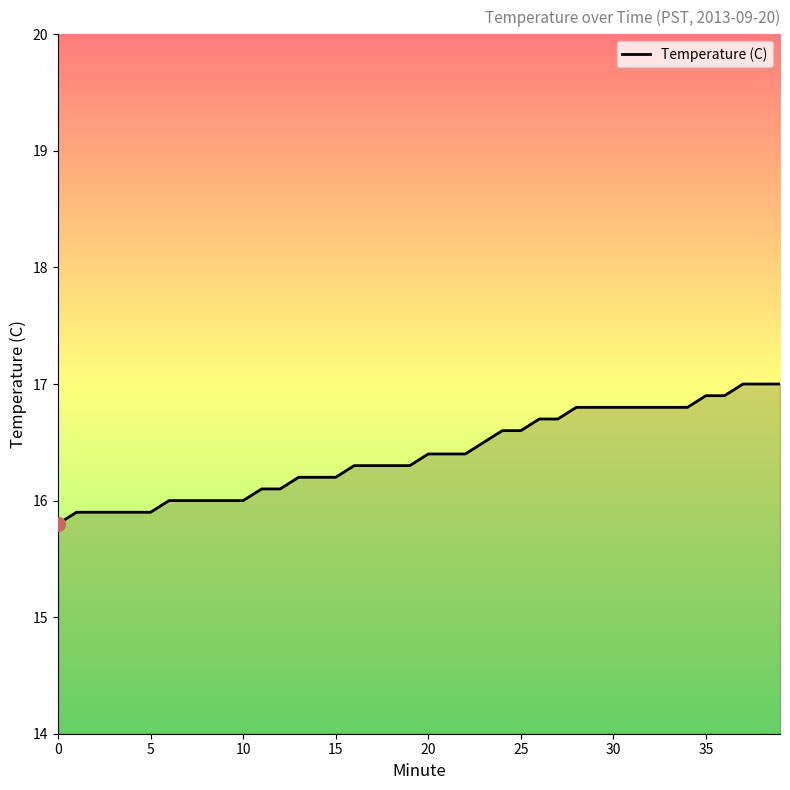

How many series are shown in this chart?

1